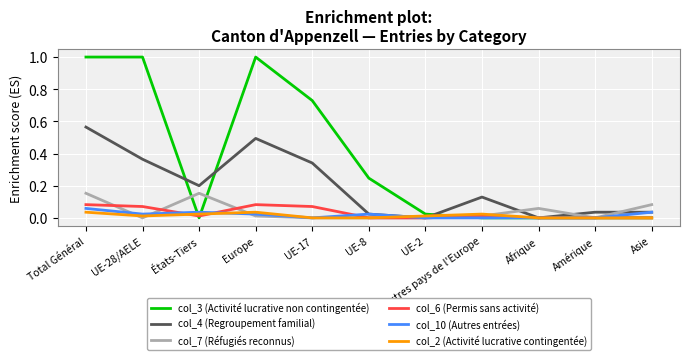

Is it true that col_3 (Activité lucrative non contingentée) equals 0.0 at Amérique?

True